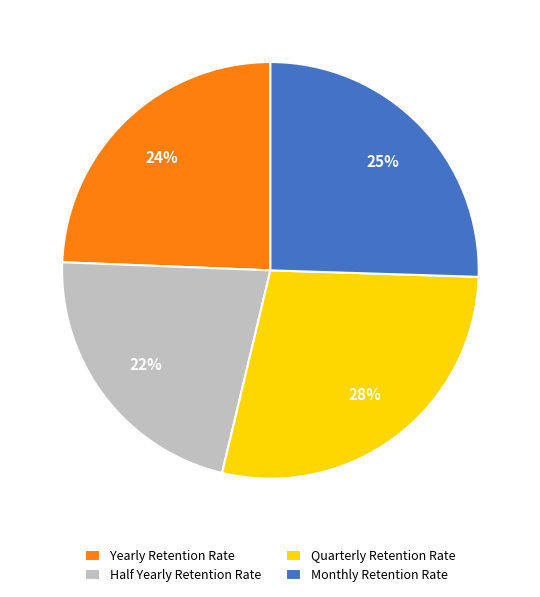

Count the number of slices in the pie.

4